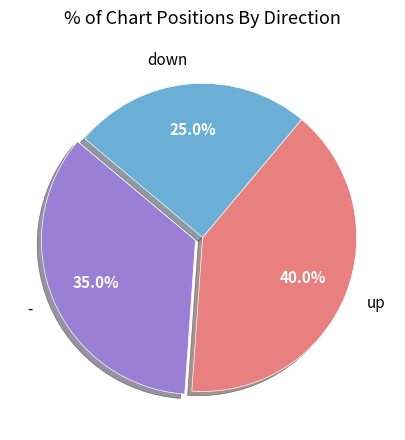

To the nearest percent, what is the average slice percentage?

33%